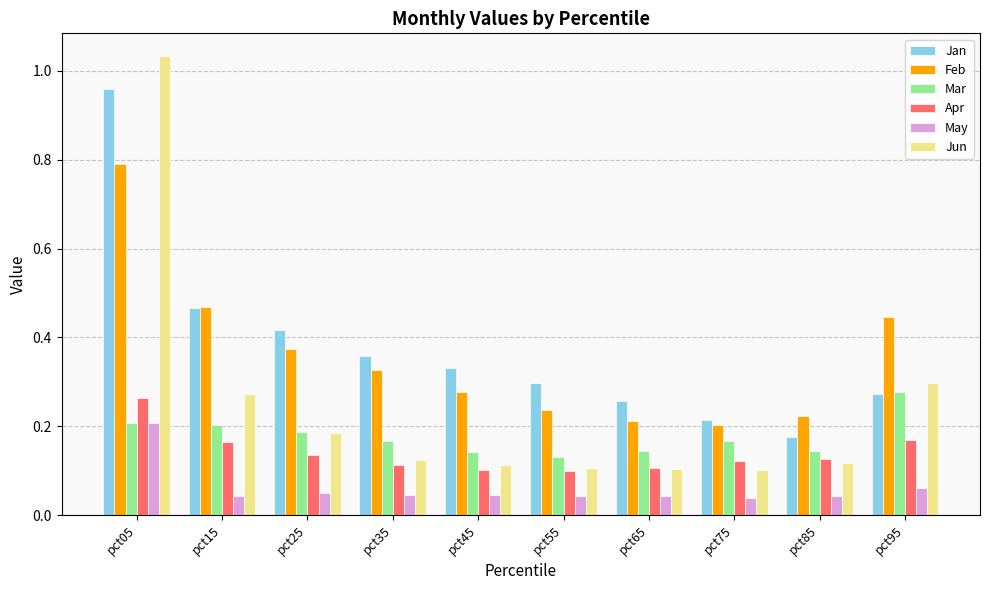

How many data points does each series have?

10